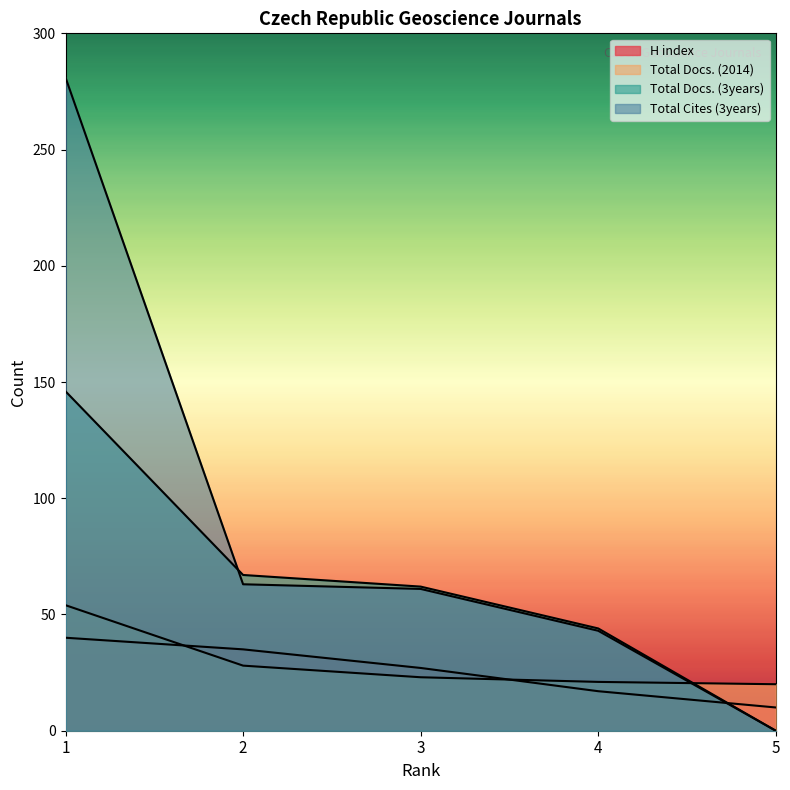

At how many categories does at least one series exceed 73?

1